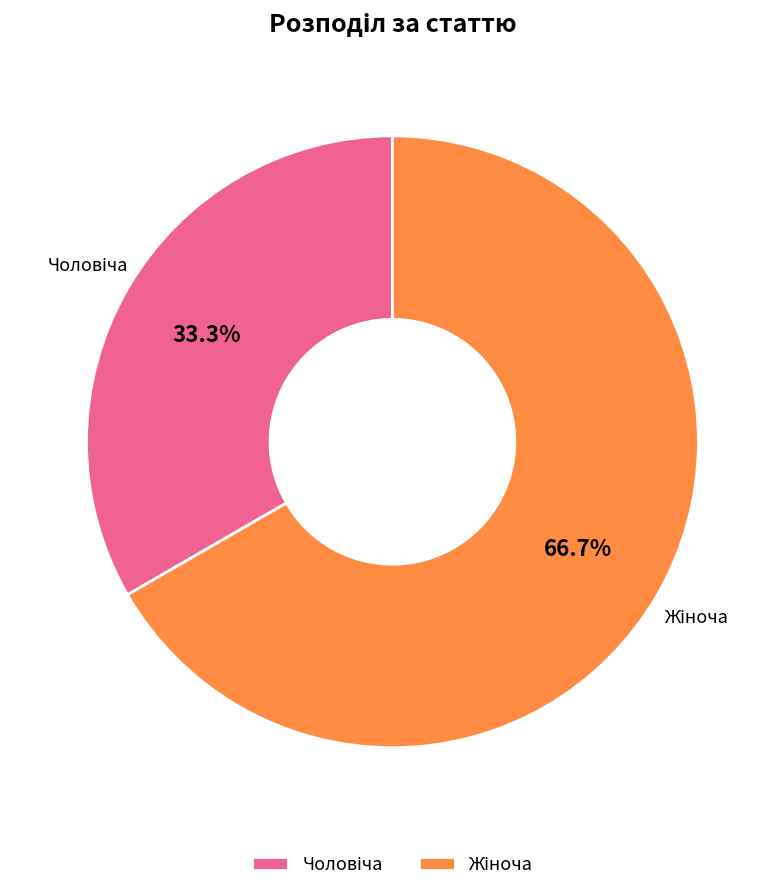

Count the number of slices in the pie.

2